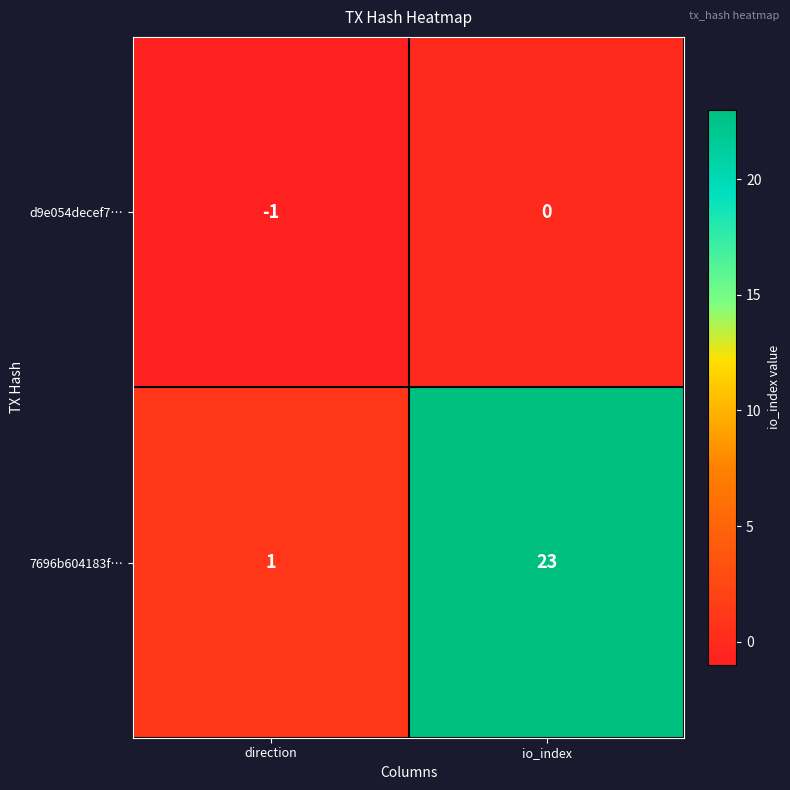

What is the sum of all 7696b604183f… values?

24